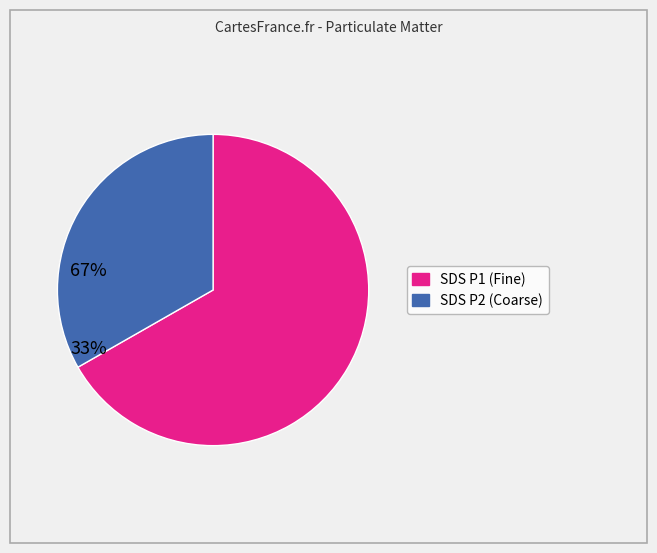

Is there any slice that represents more than half of the pie?

Yes